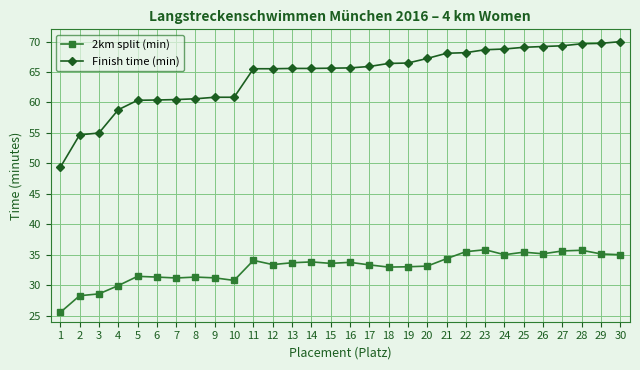

At how many categories does at least one series exceed 36?

30